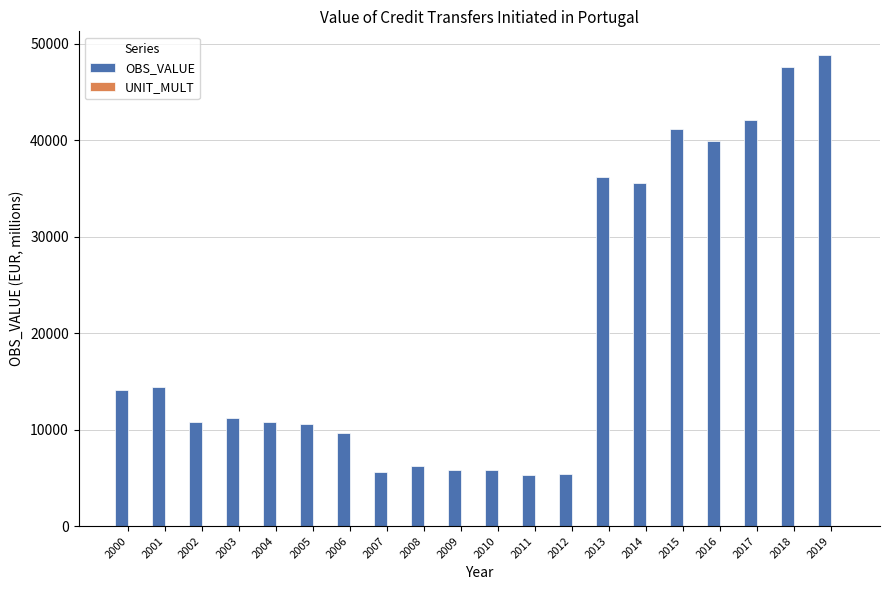

Between 2000 and 2009, which series saw the biggest shift?

OBS_VALUE